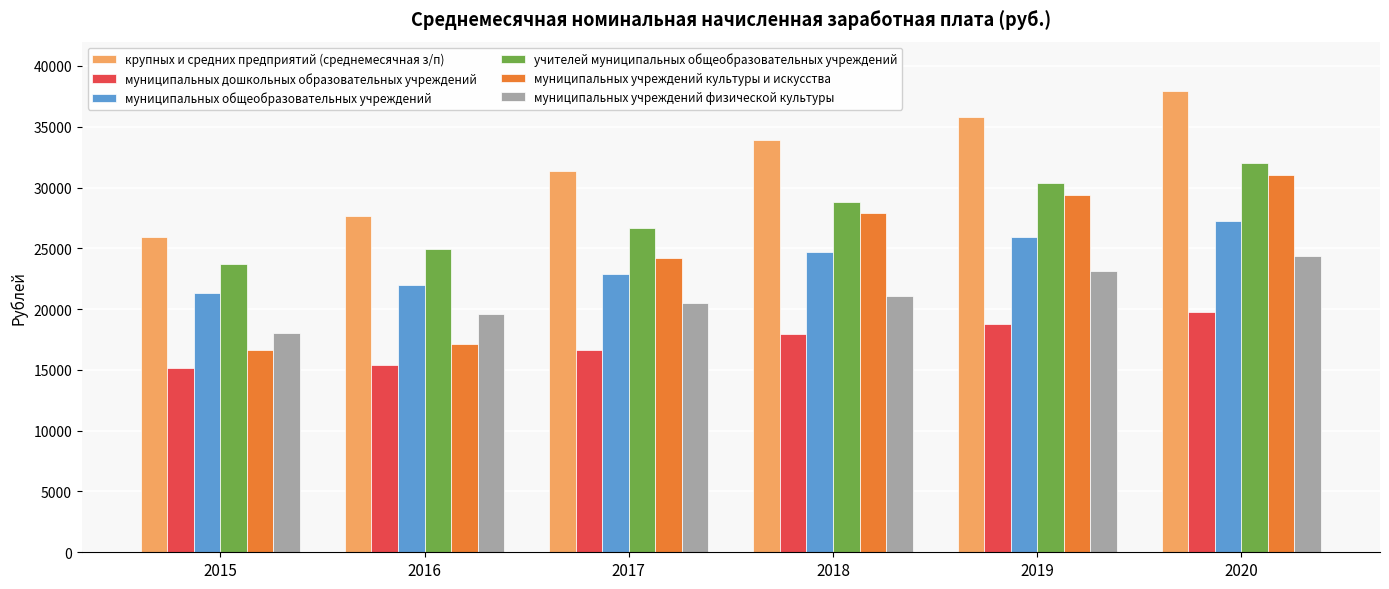

Rank the categories by крупных и средних предприятий (среднемесячная з/п) value from highest to lowest.

2020, 2019, 2018, 2017, 2016, 2015